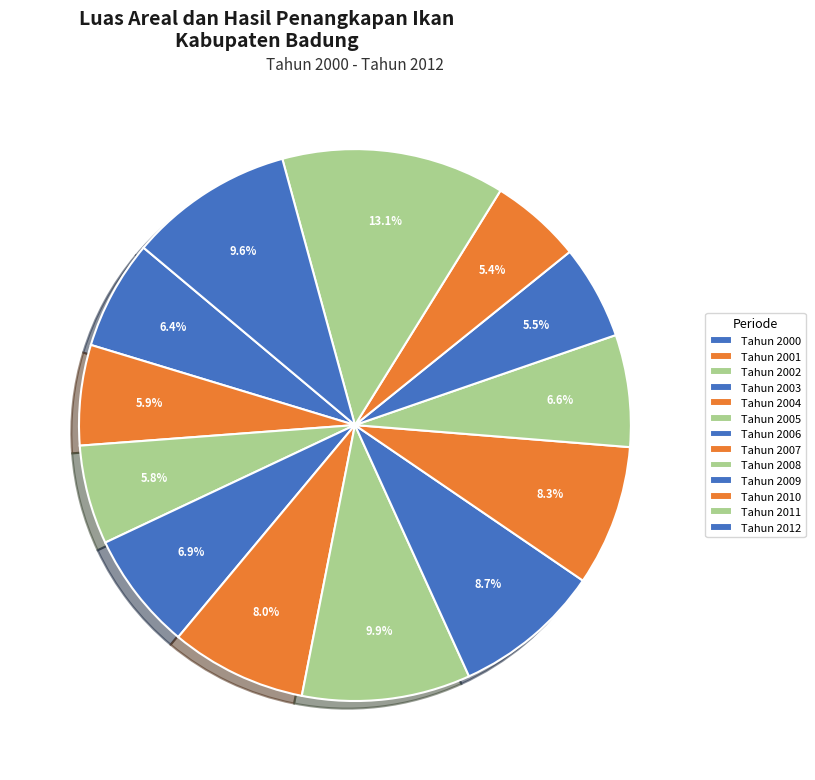

The Tahun 2000 slice represents 1% of the pie. True or false?

False